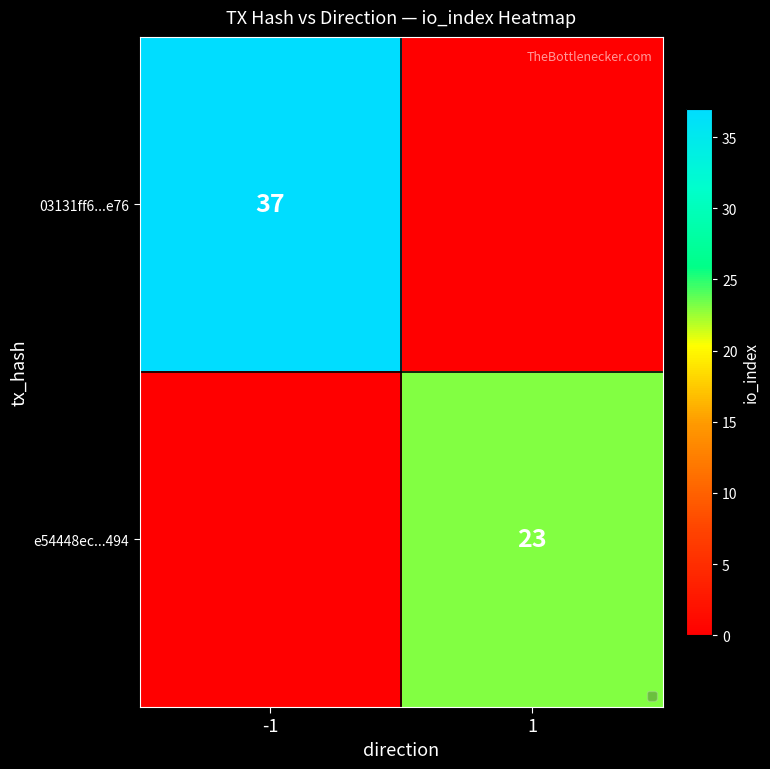

True or false: e54448ec...494 has a value of 23 at 1.

True